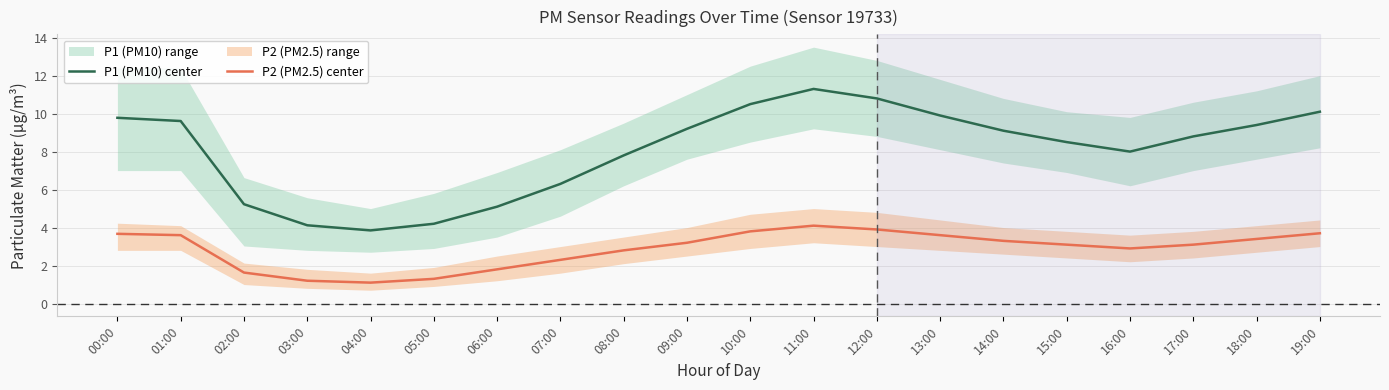

Count the number of data series in this chart.

2